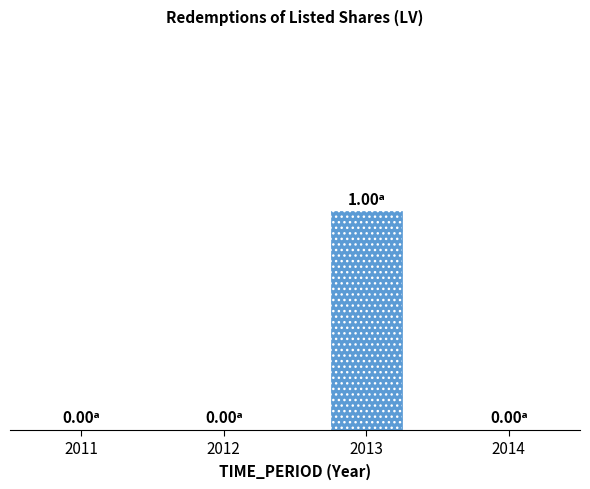

Reading left to right, transcribe all the data shown in this chart.

0	0	1	0